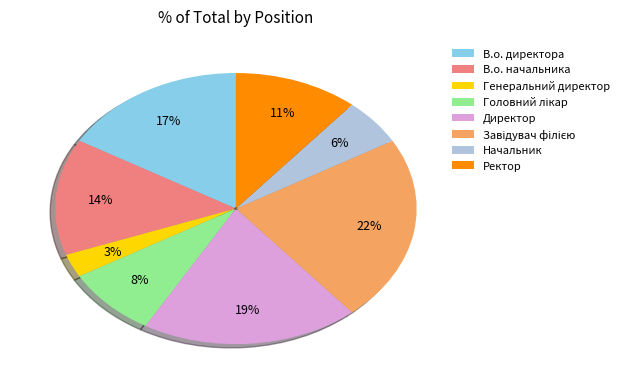

Is there a majority slice in this chart?

No